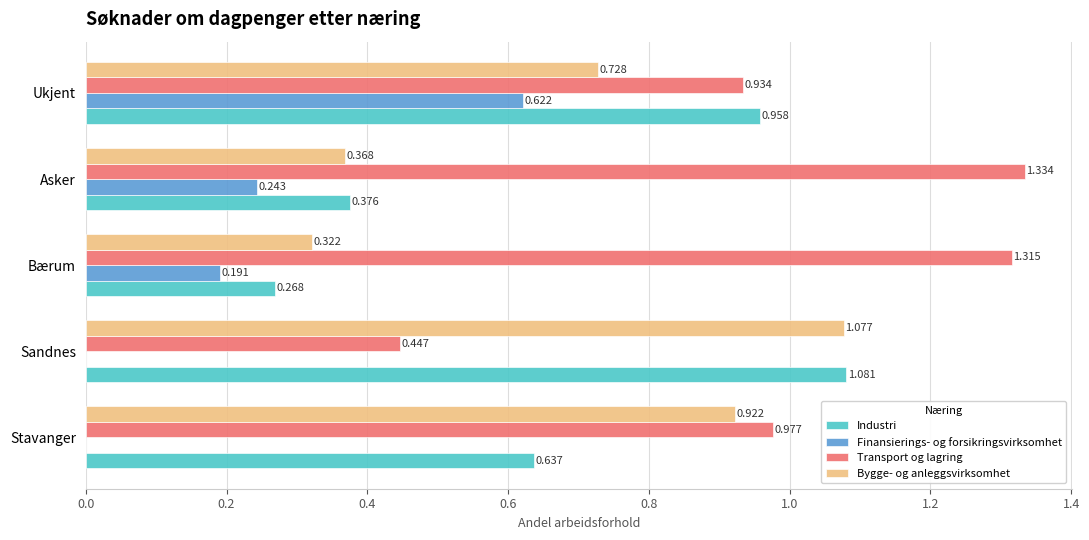

Where is Industri nearest to the value 0?

Bærum